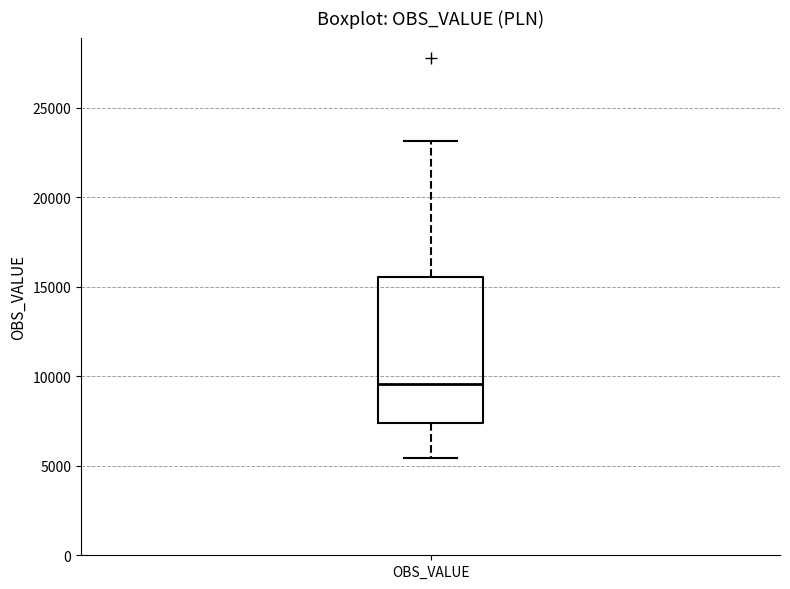

Where is the lower edge of the box for OBS_VALUE on the y-axis? The values are not printed on the chart, so give them approximately, as read against the axis.

7500